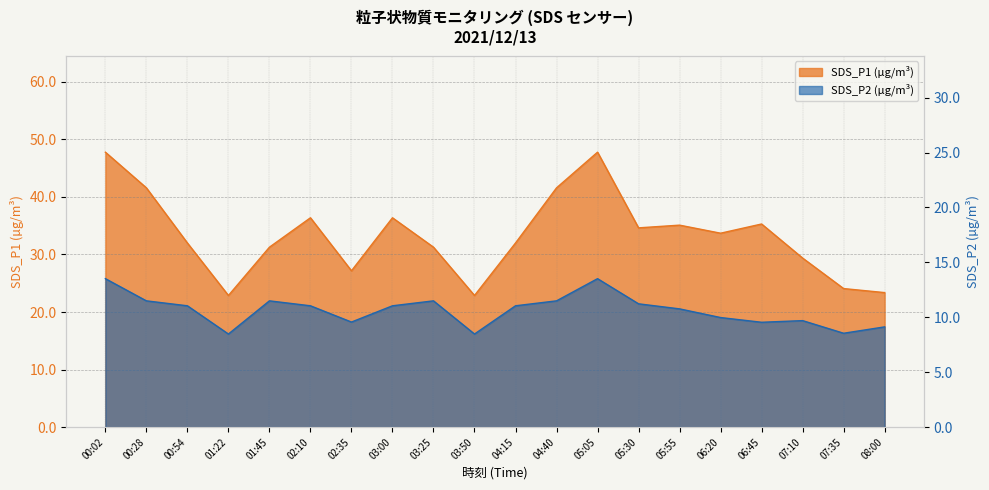

Which label corresponds to the largest value in the chart?

00:02